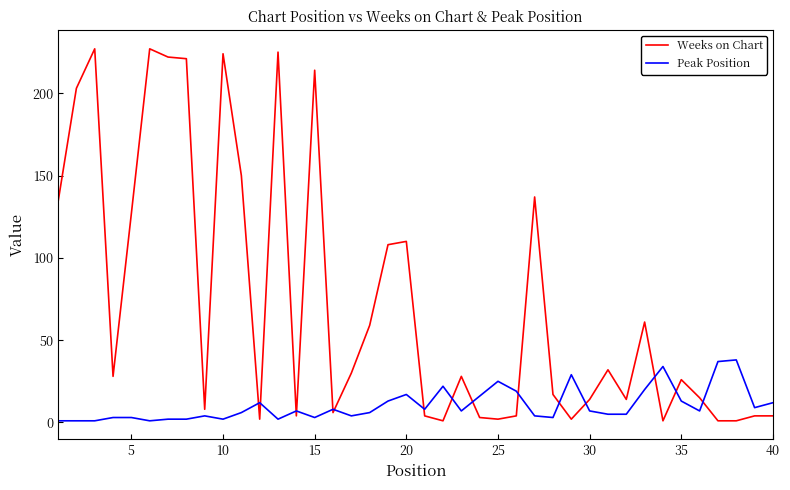

What is the maximum value for Peak Position?

38